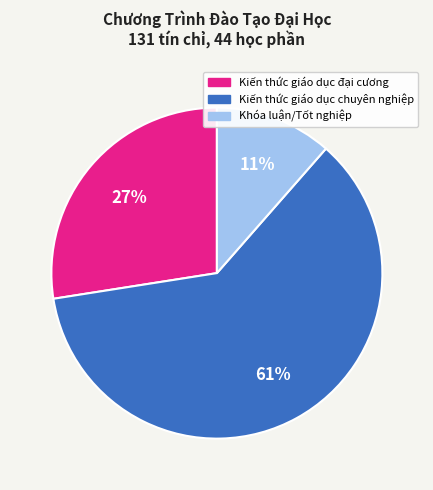

Between Kiến thức giáo dục chuyên nghiệp and Kiến thức giáo dục đại cương, which is larger?

Kiến thức giáo dục chuyên nghiệp